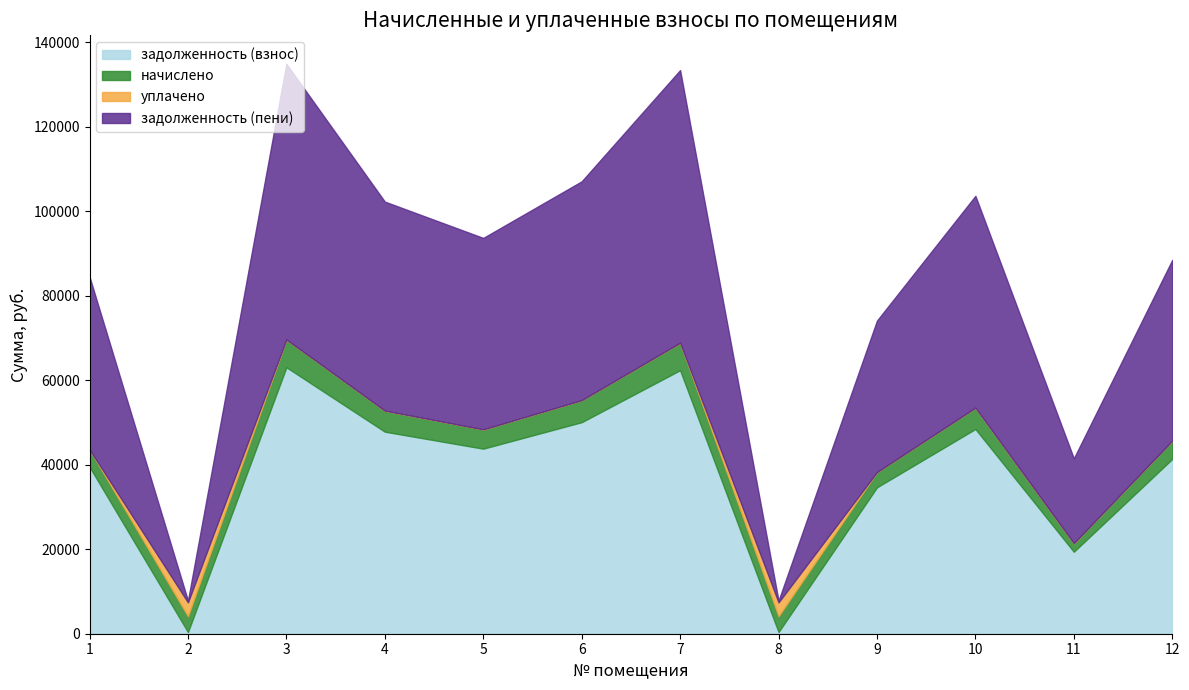

How many times do начислено and задолженность (взнос) cross each other?

4